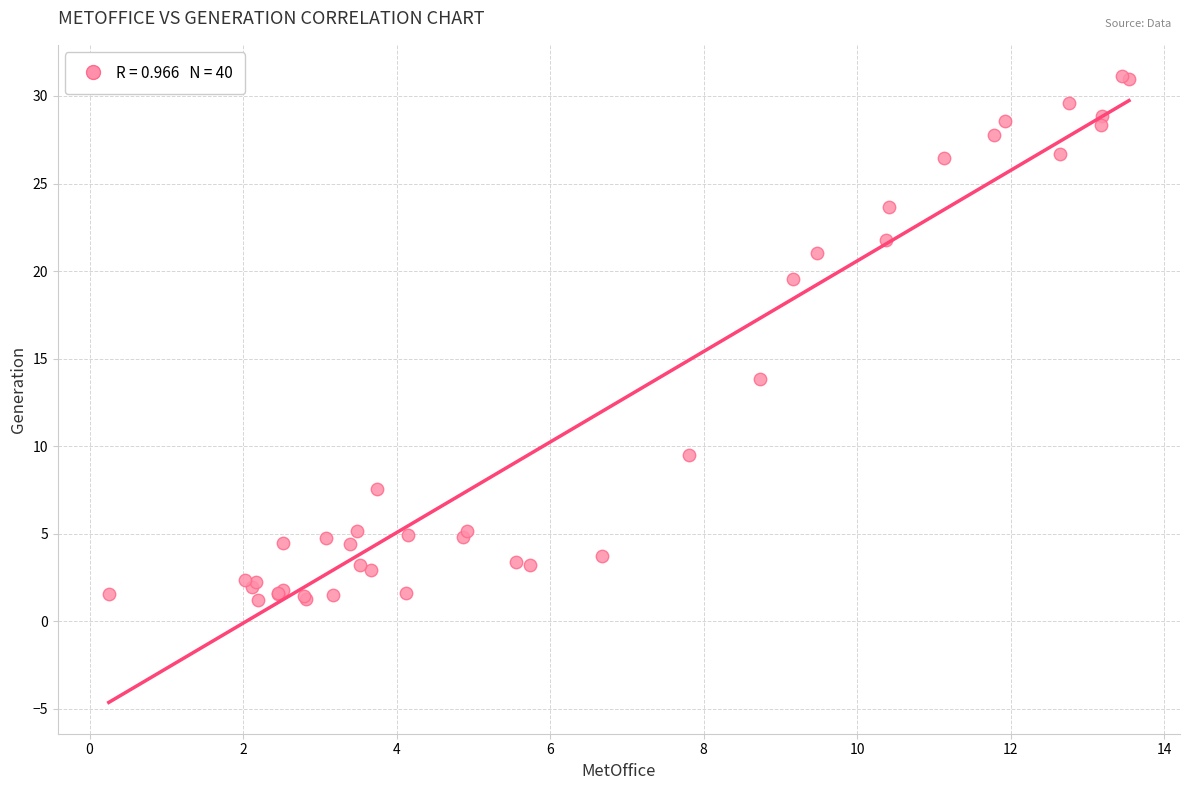

What Y value in the scatter plot is closest to 16?

13.9